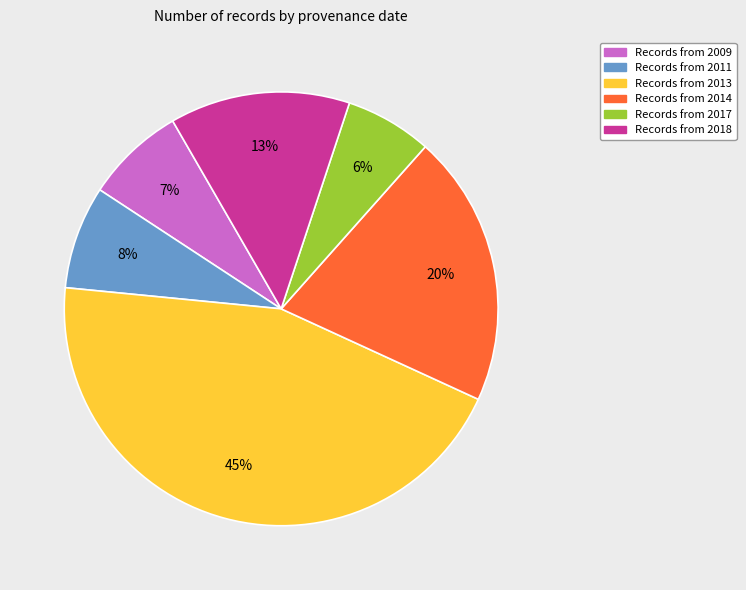

Is there any slice that represents more than half of the pie?

No